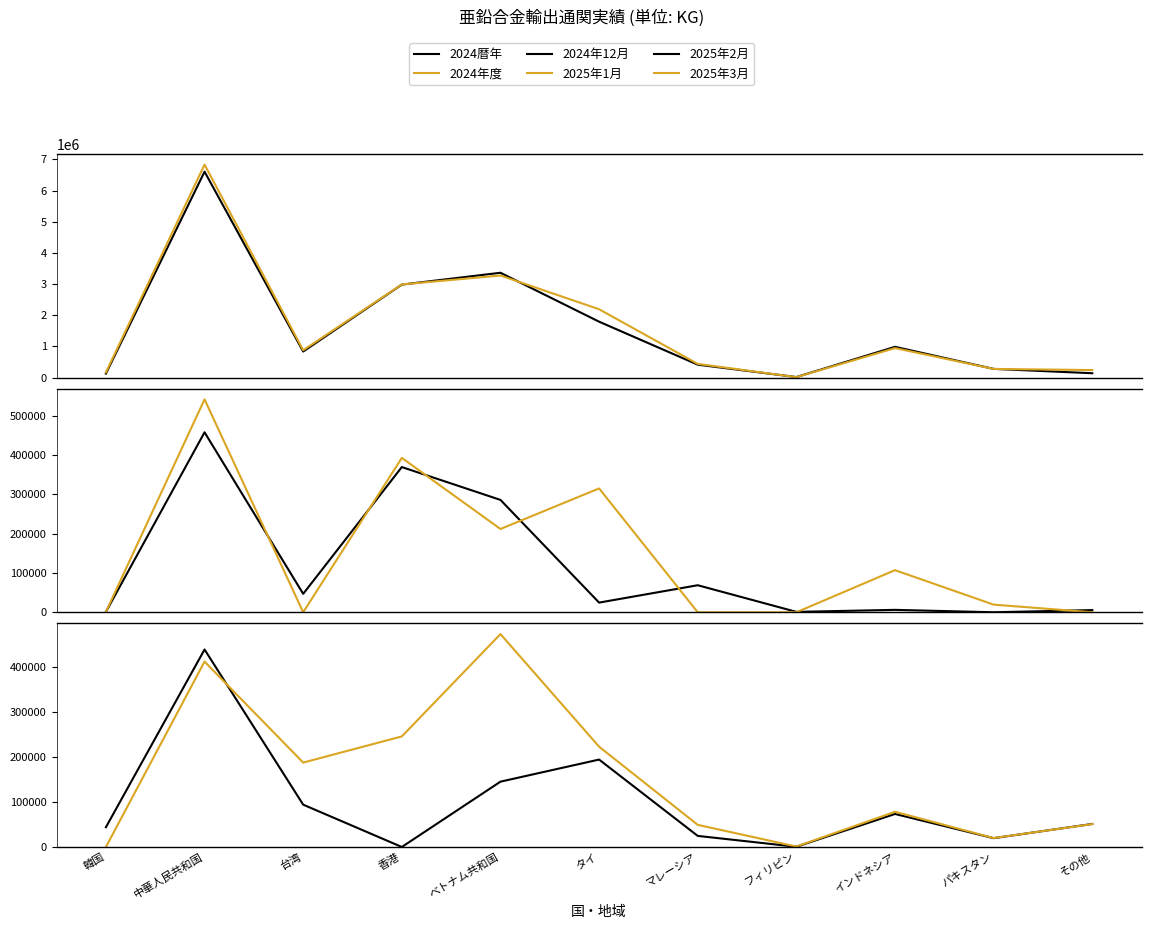

What is the difference between the second highest and second lowest values in the 2025年2月 series?

193316